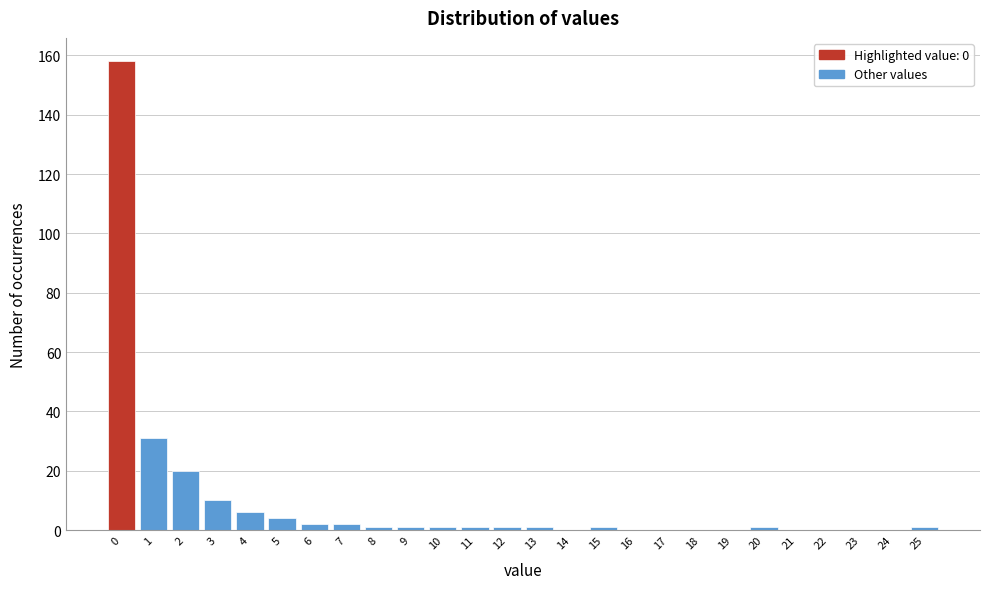

Reading right to left, what are all the values shown in this chart?

25=1	24=0	23=0	22=0	21=0	20=1	19=0	18=0	17=0	16=0	15=1	14=0	13=1	12=1	11=1	10=1	9=1	8=1	7=2	6=2	5=4	4=6	3=10	2=20	1=31	0=158